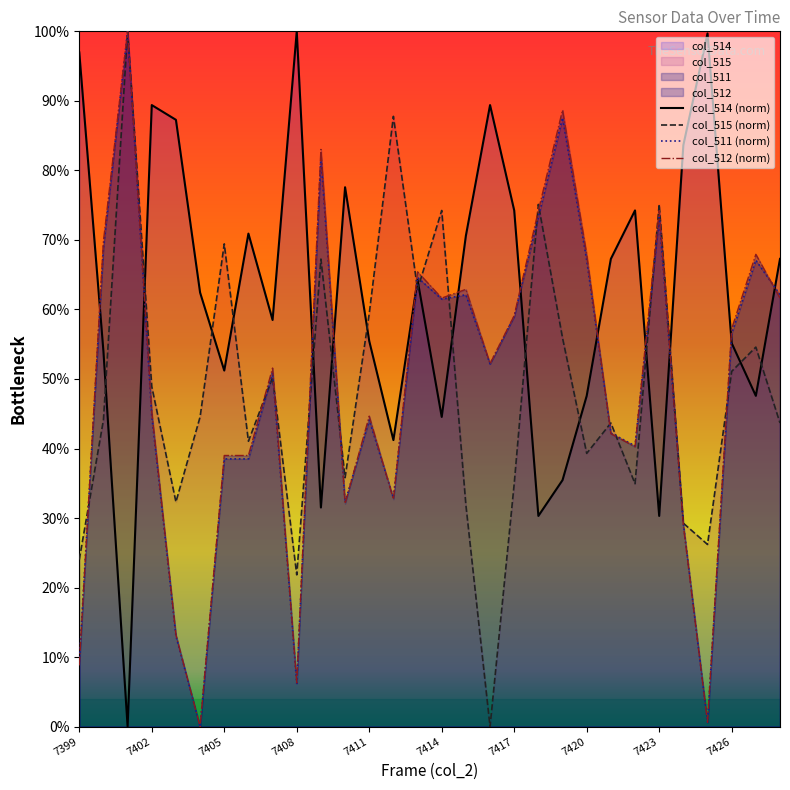

What is the maximum value for col_511?

100.0